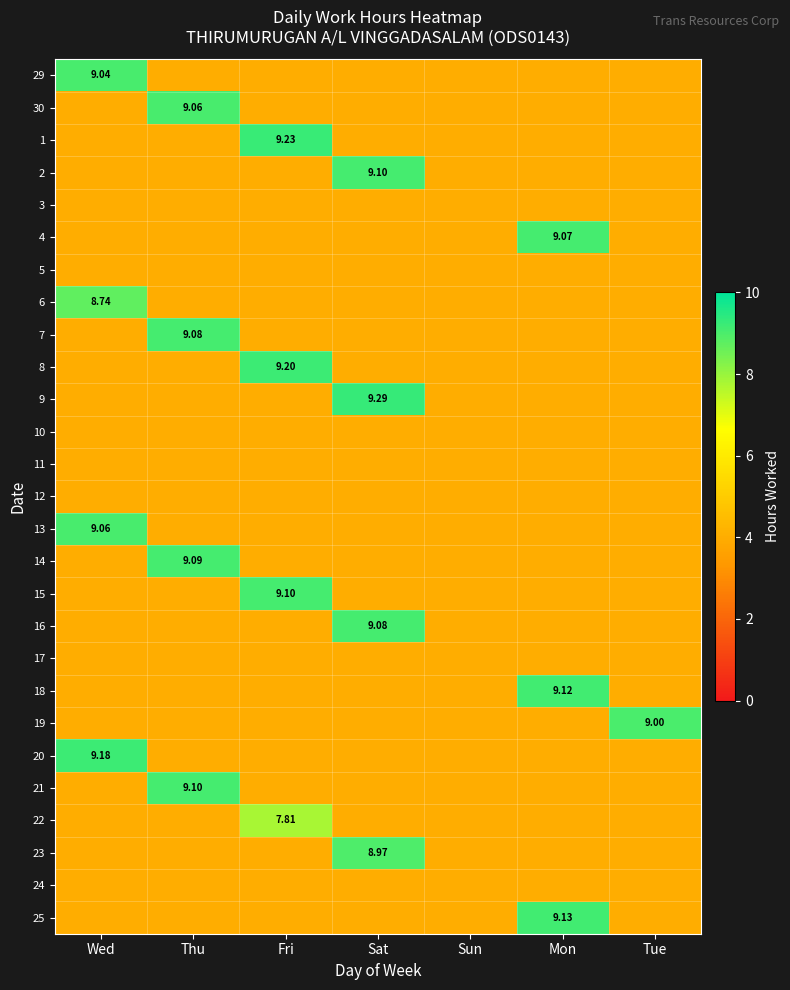

The 14 series shows 6.7 at Tue. True or false?

False